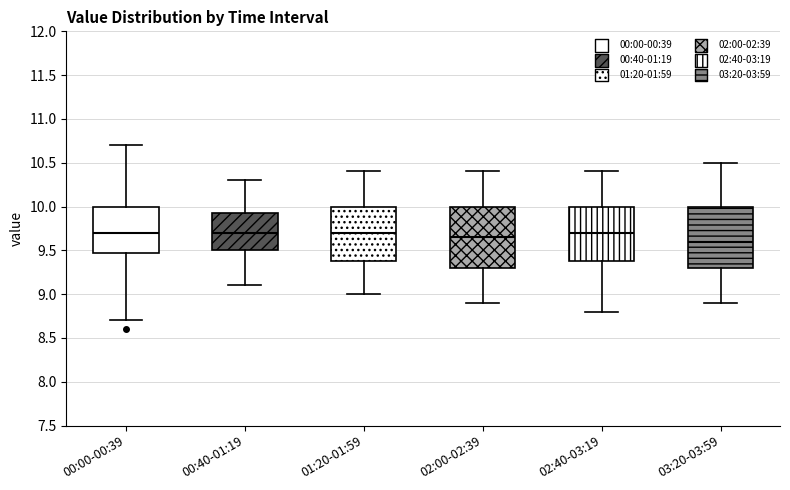

Reading left to right, transcribe this box plot: for each box, give where its median line is, the range the box spans, and where its two whiskers end, as read against the y-axis. The values are not printed on the chart, so give them approximately, as read against the axis.

00:00-00:39: median 9.70, box 9.50 to 10.00, whiskers 8.70 to 10.70
00:40-01:19: median 9.70, box 9.50 to 9.95, whiskers 9.10 to 10.30
01:20-01:59: median 9.70, box 9.40 to 10.00, whiskers 9.00 to 10.40
02:00-02:39: median 9.65, box 9.30 to 10.00, whiskers 8.90 to 10.40
02:40-03:19: median 9.70, box 9.40 to 10.00, whiskers 8.80 to 10.40
03:20-03:59: median 9.60, box 9.30 to 10.00, whiskers 8.90 to 10.50